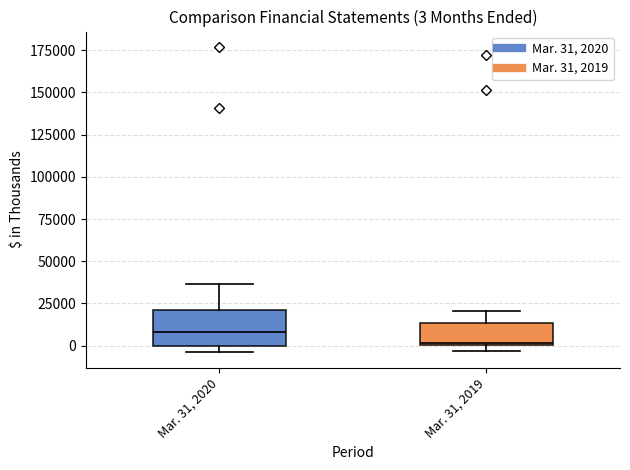

Which box's median line is the lowest?

Mar. 31, 2019